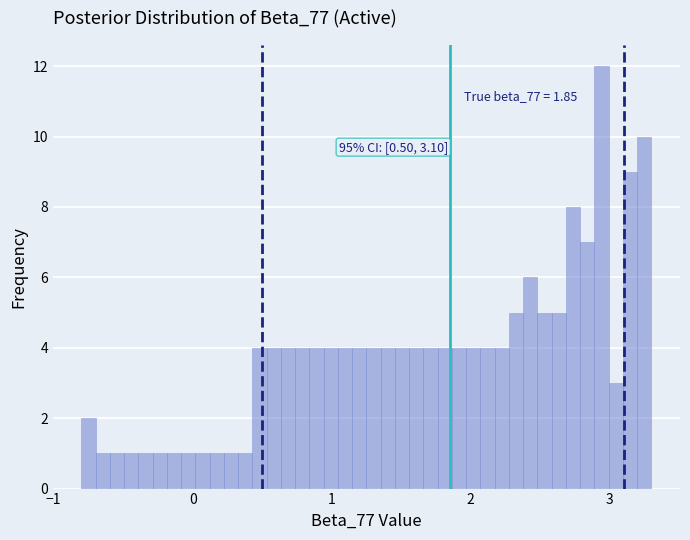

Read against the x-axis, roughly where is the centre of the tallest bar?

2.9